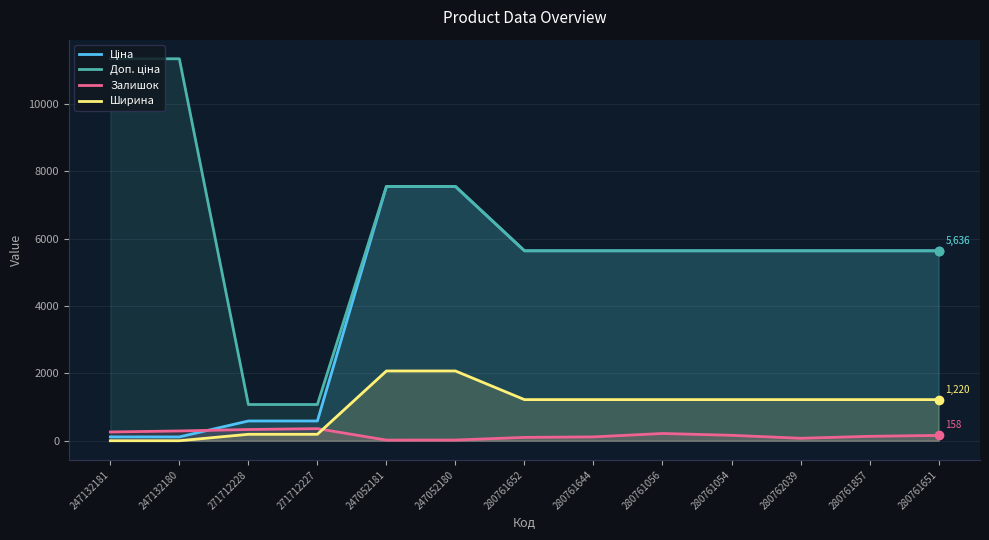

Is the value of Доп. ціна at 280761651 greater than the value of Залишок at 247052181?

Yes